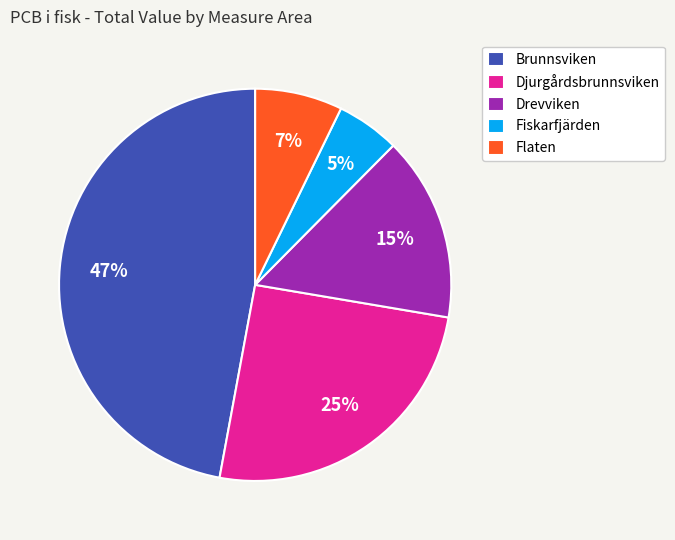

How many segments does this pie chart have?

5